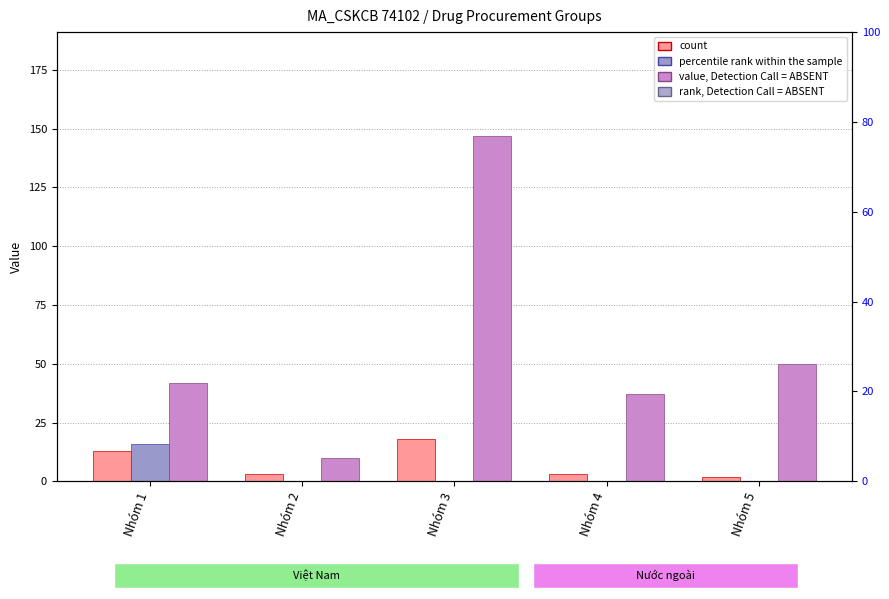

Is the value of value, Detection Call = ABSENT at Nhóm 3 greater than the value of percentile rank within the sample at Nhóm 3?

Yes